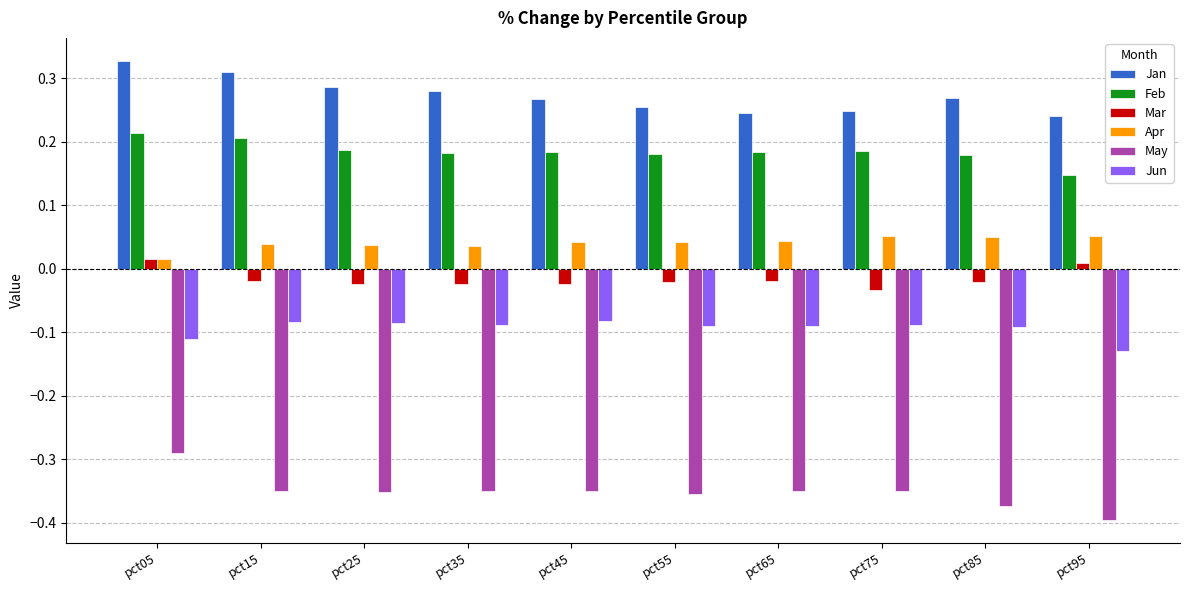

How many bars are there in total?

60